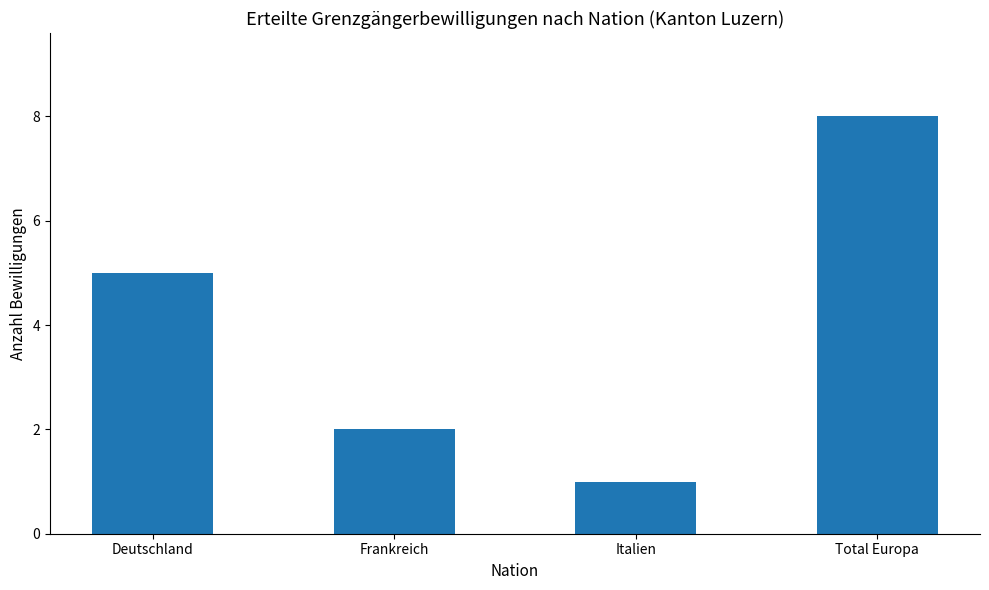

Which has a higher value, Deutschland or Frankreich?

Deutschland